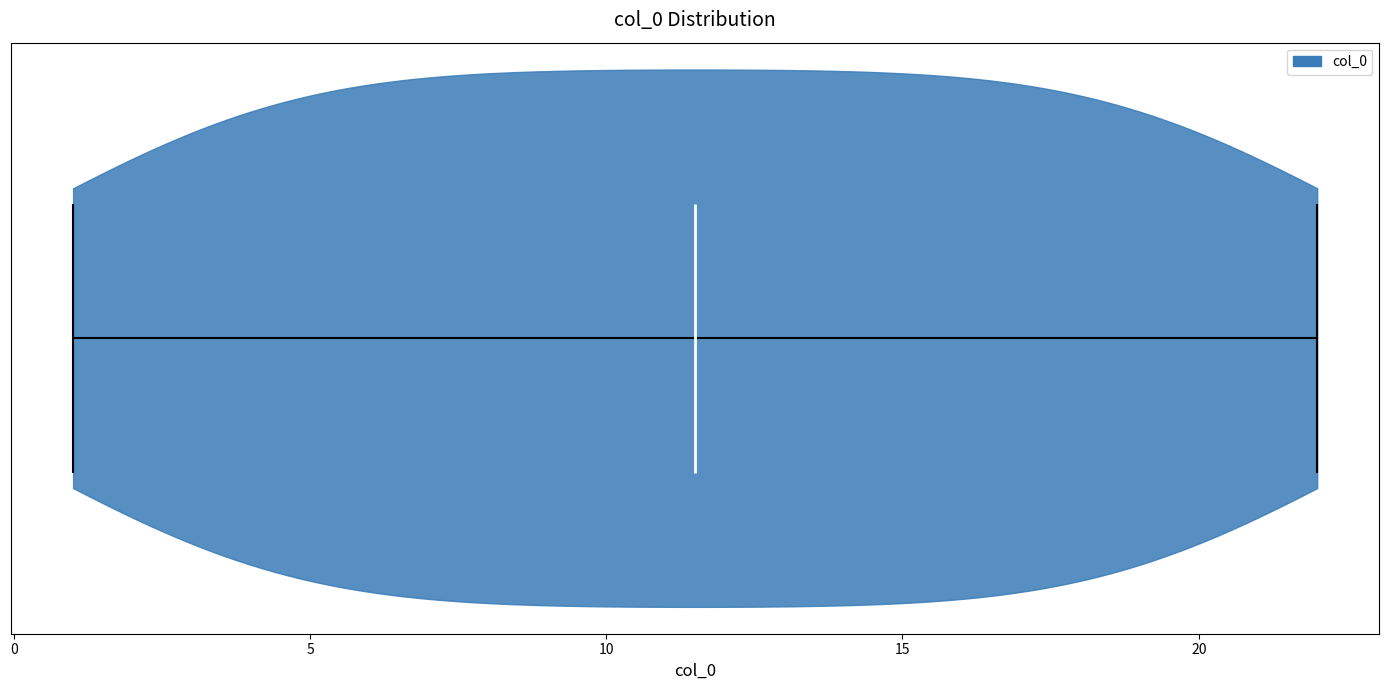

Read this violin plot against the x-axis: where its median line is, and the lowest and highest points the violin reaches. The values are not printed on the chart, so give them approximately, as read against the axis.

median line 11.5, lowest point 1.0, highest point 22.0